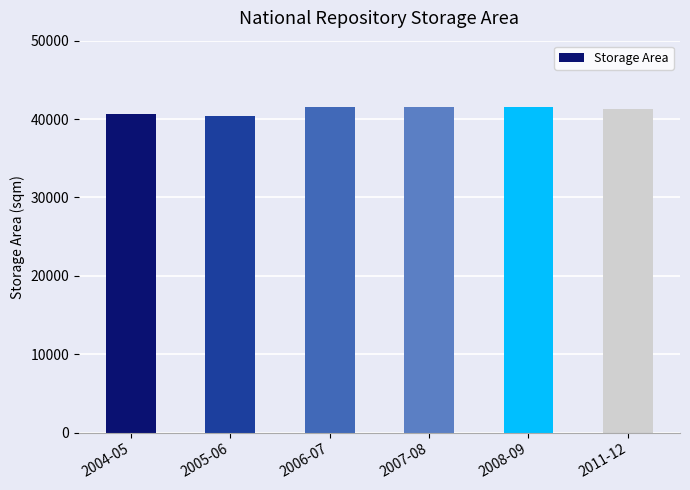

What is the minimum value shown in the chart?

40396